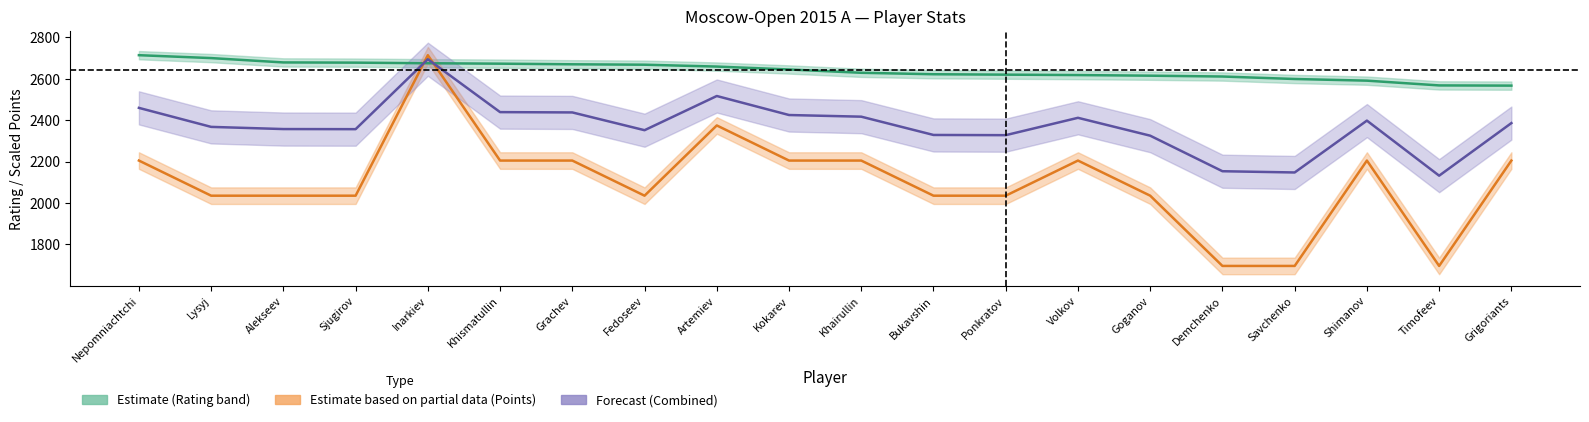

How many categories are shown in the chart?

20